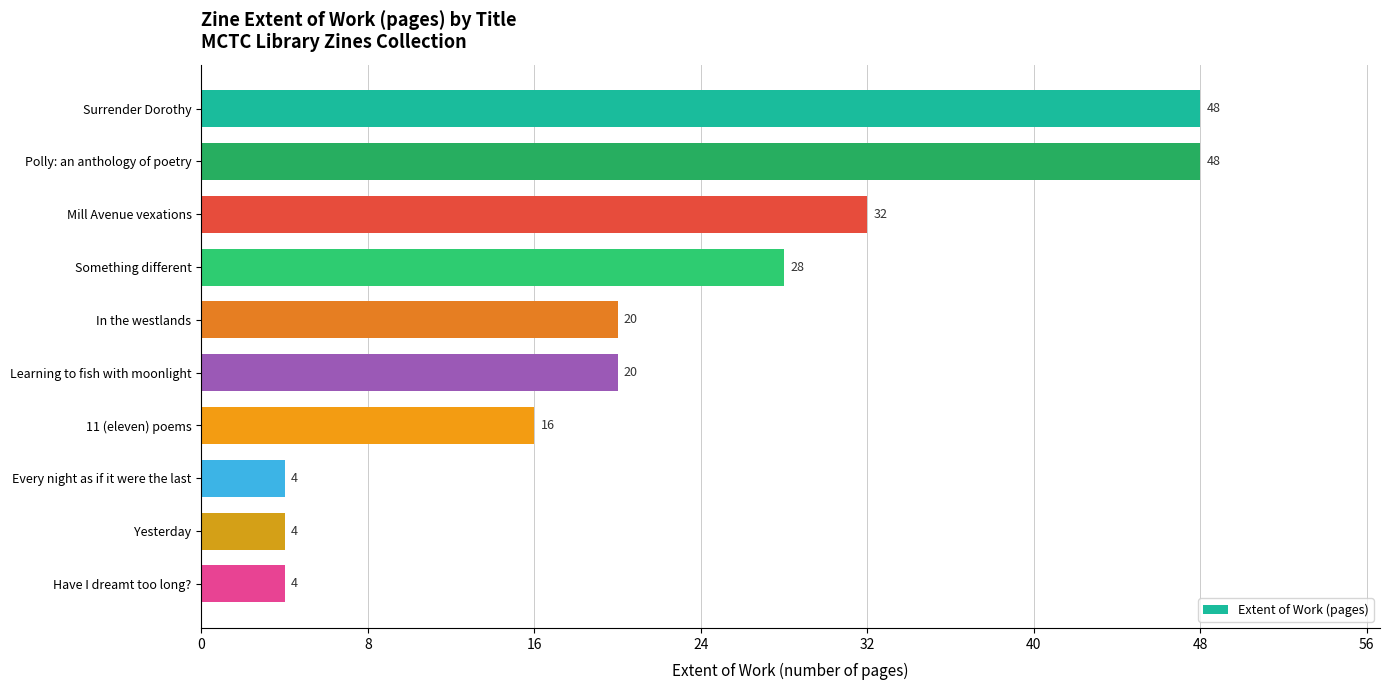

How many data points are less than 20?

4